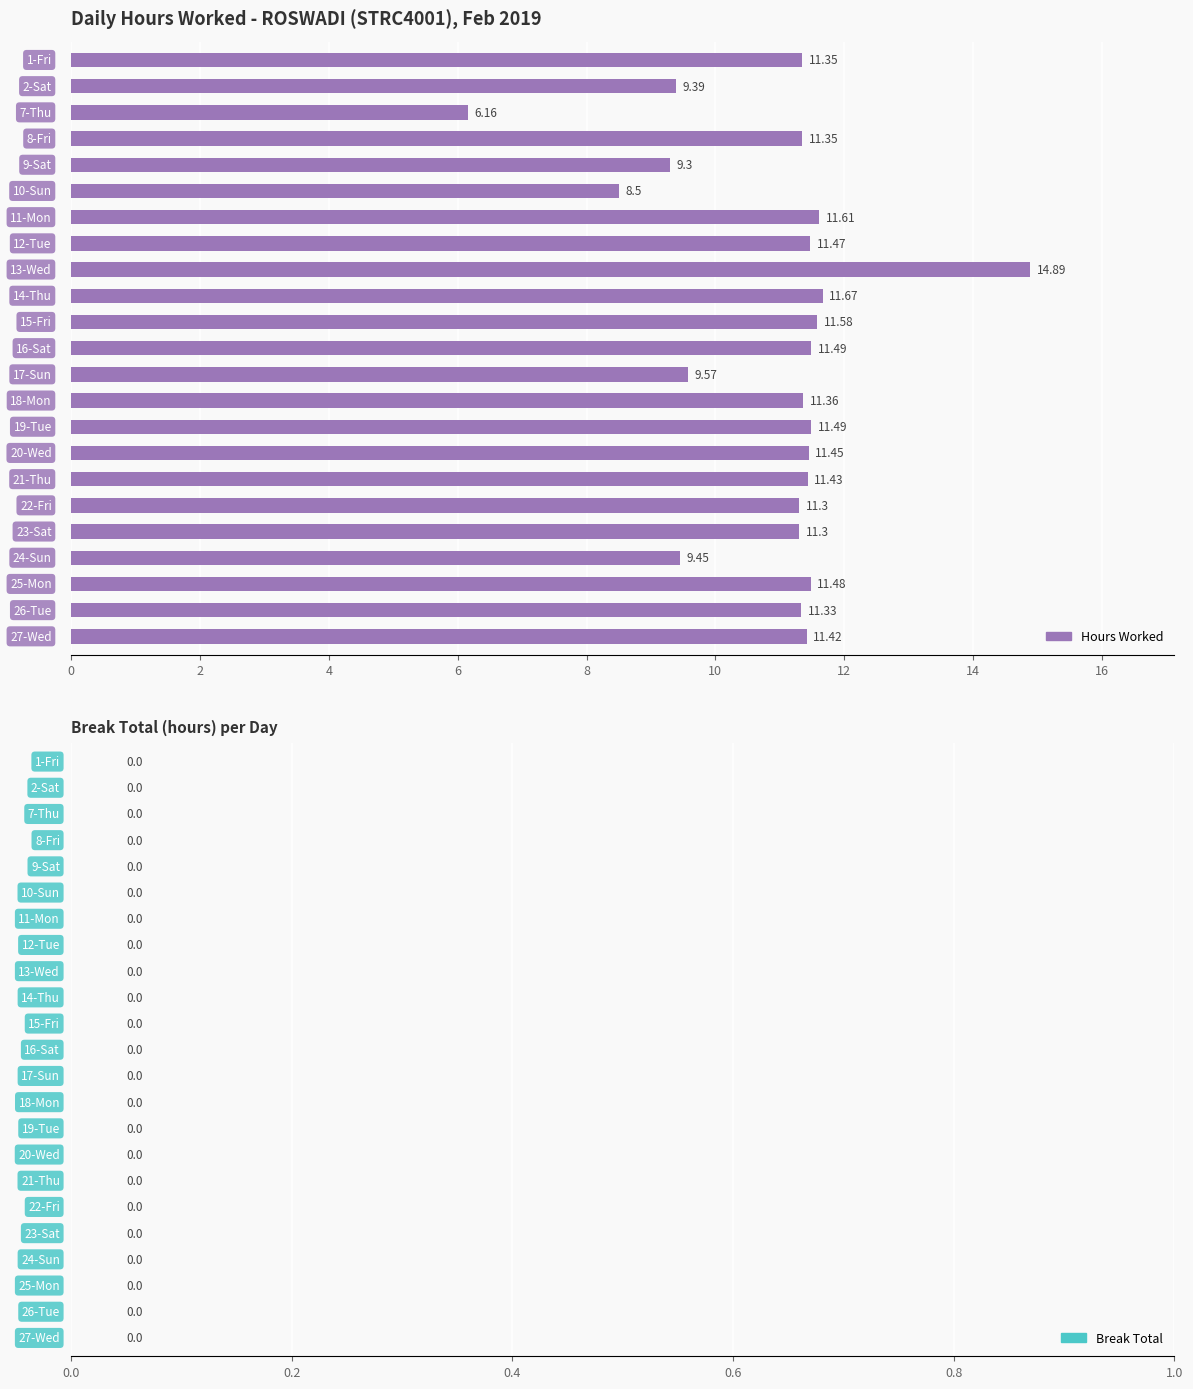

What is the average value?

10.9